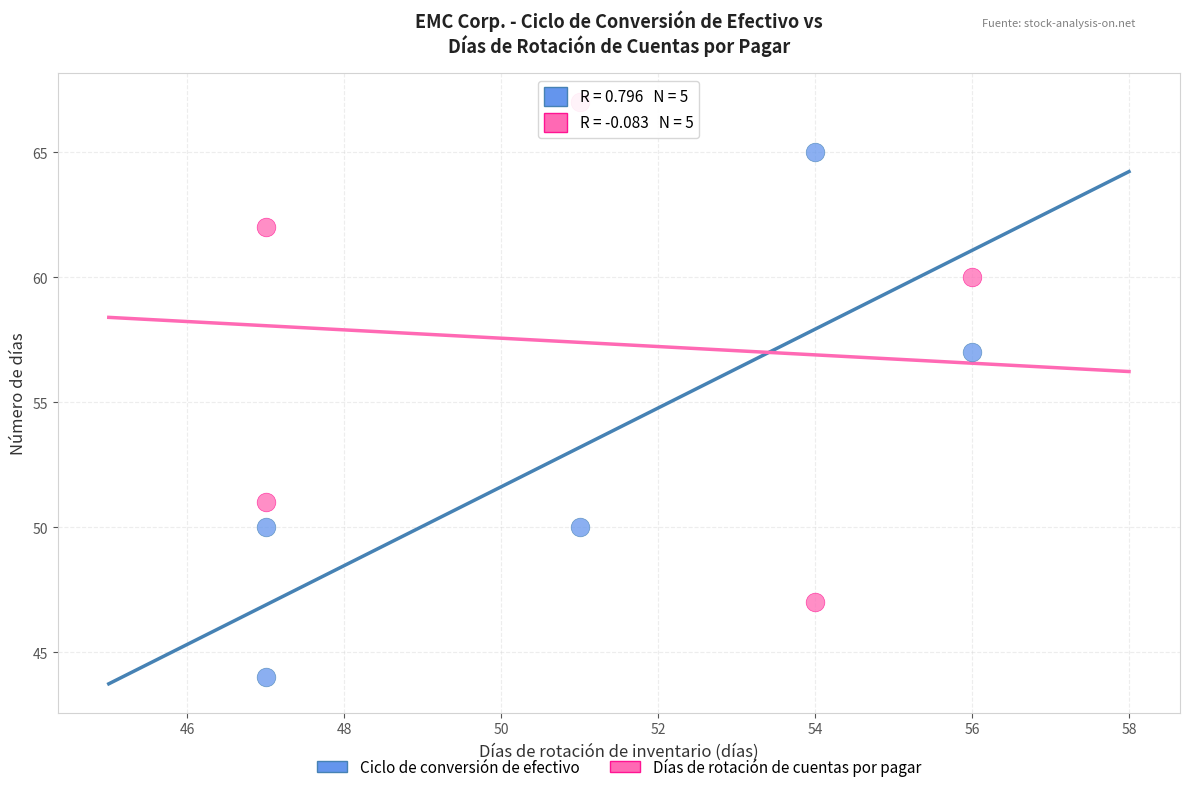

Which series has the largest Y range (max minus min)?

Ciclo de conversión de efectivo